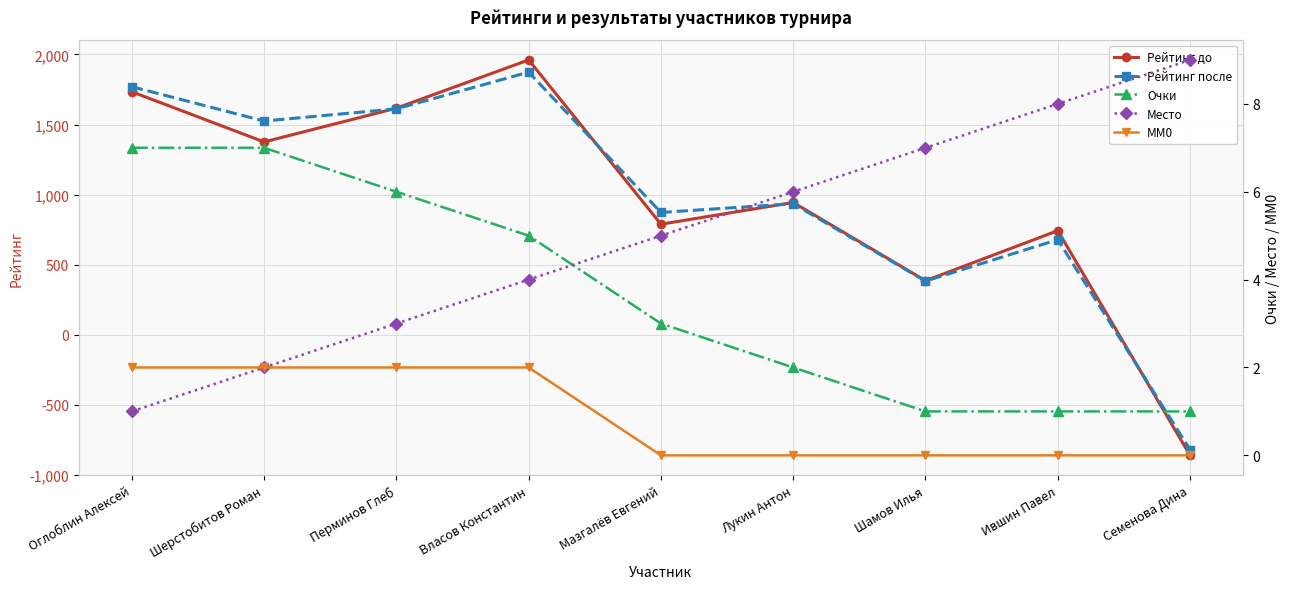

What is the label of the 6th point from the left?

Лукин Антон